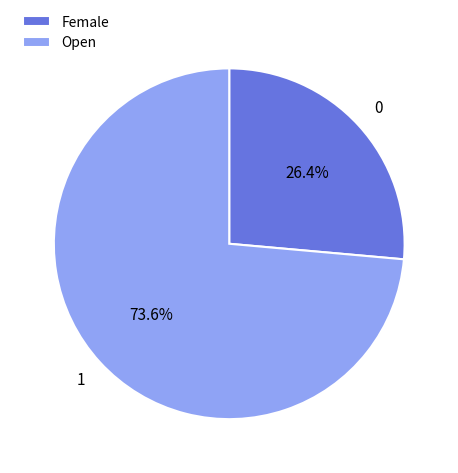

What is the smallest slice in the pie chart?

Female